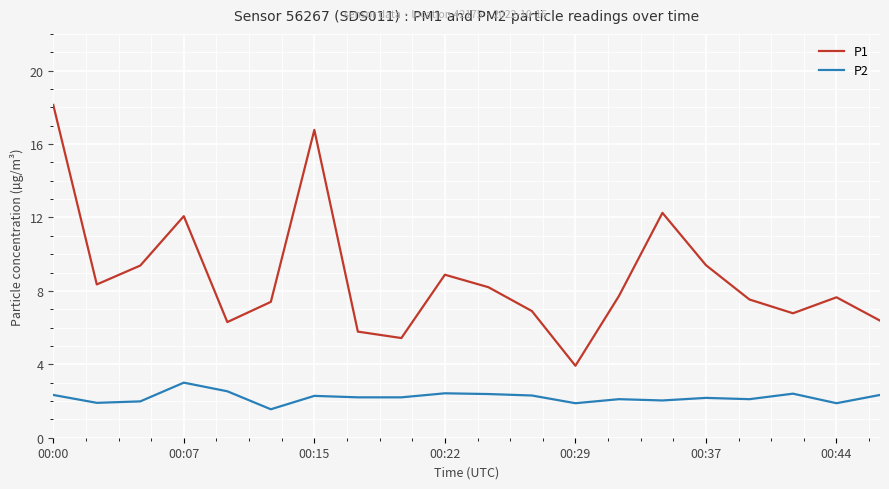

Rank the series by their average value, from highest to lowest.

P1, P2